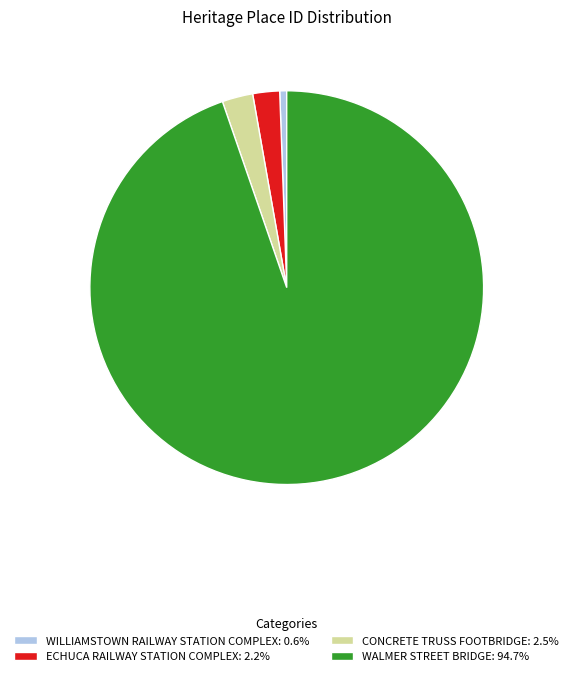

Combined, do CONCRETE TRUSS FOOTBRIDGE: 2.5% and ECHUCA RAILWAY STATION COMPLEX: 2.2% account for over 50%?

No